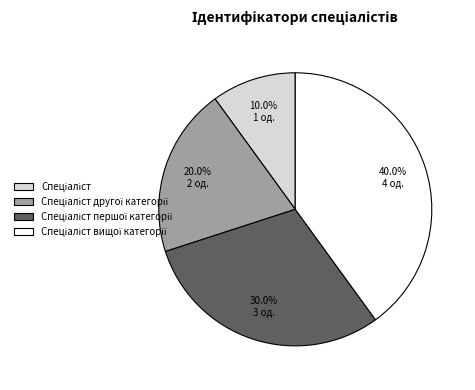

How many slices are in this pie chart?

4